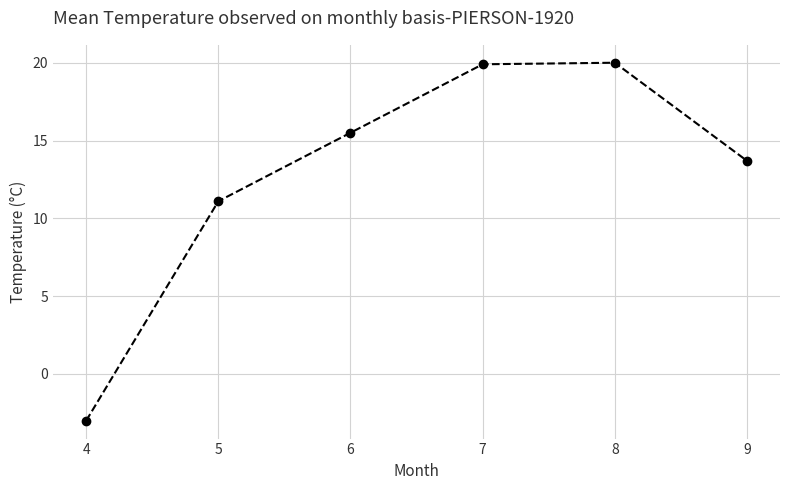

What is the value of the 5th point from the left?

20.0